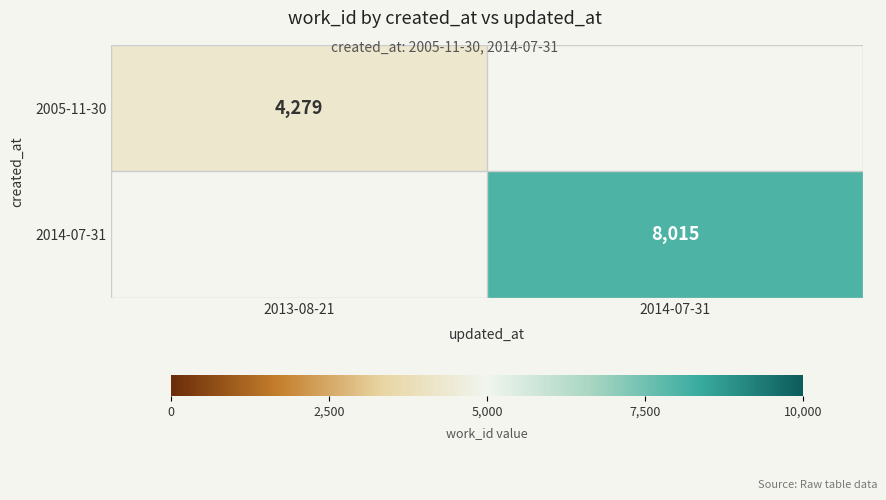

The 2005-11-30 series shows 4279 at 2013-08-21. True or false?

True